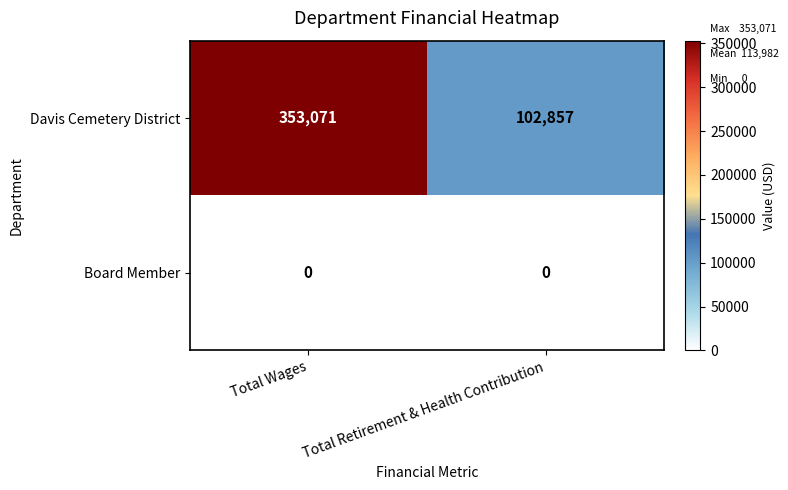

What is the total value across all series at Total Wages?

353071